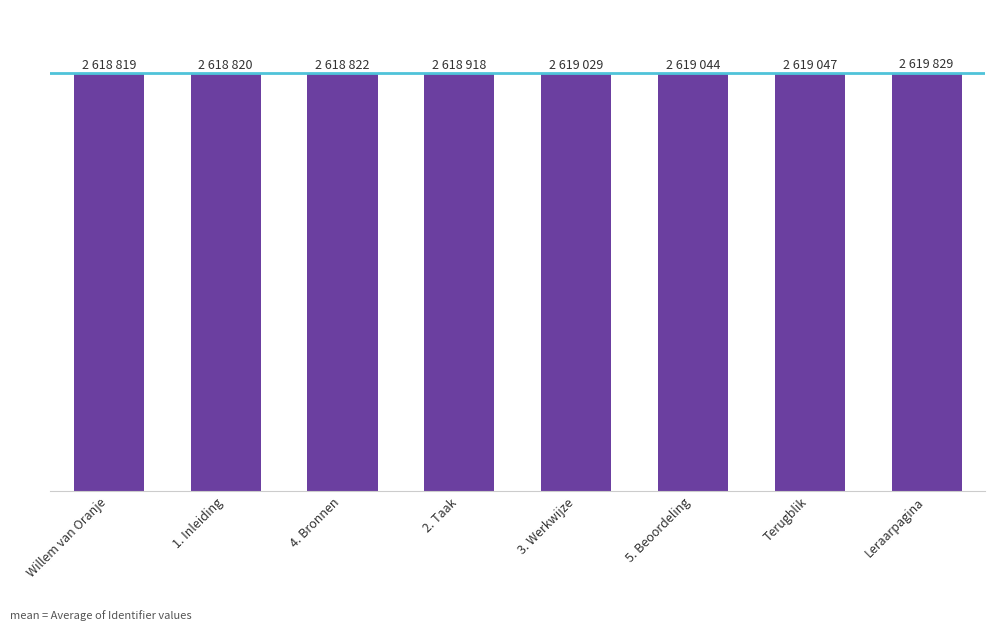

What is the minimum value shown in the chart?

2618819